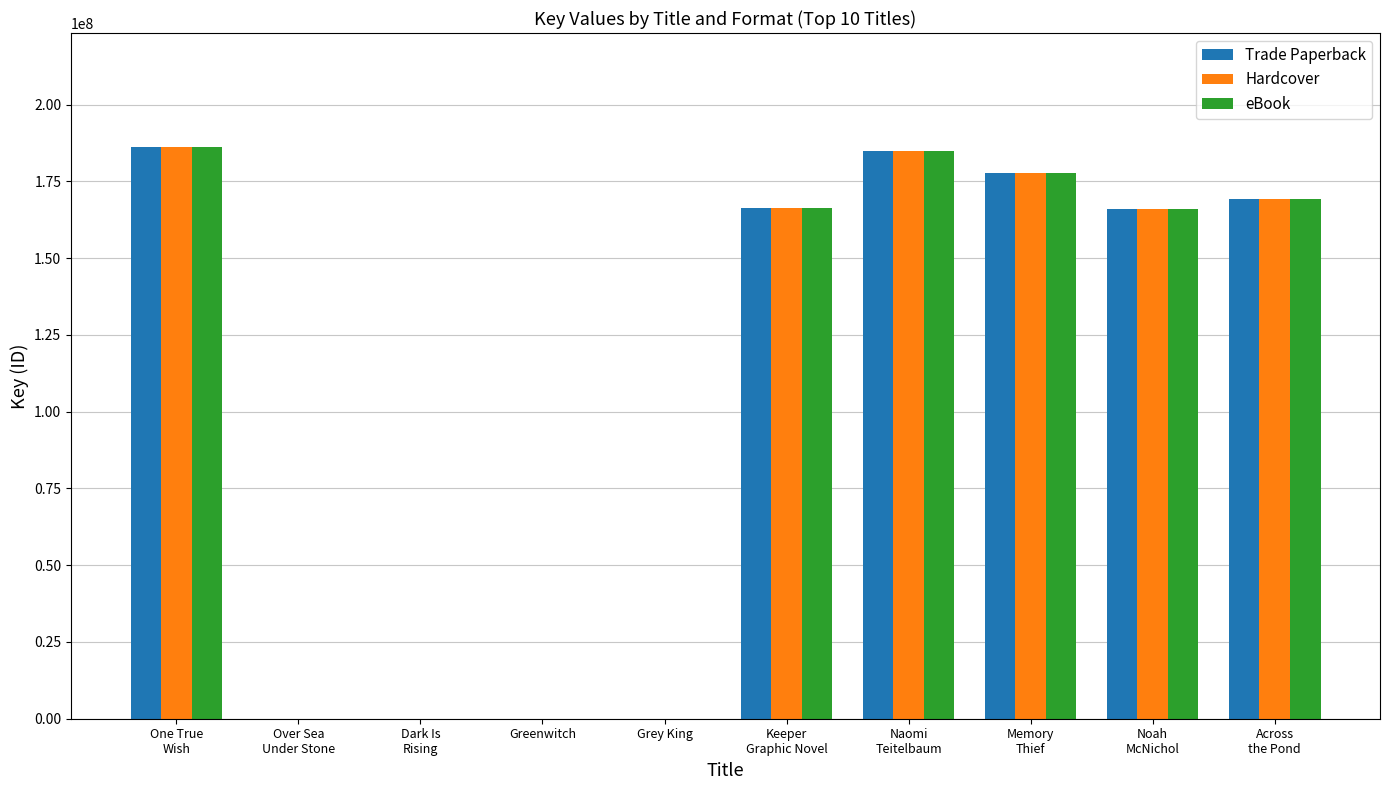

What is the label of the 1st bar from the right?

Across
the Pond